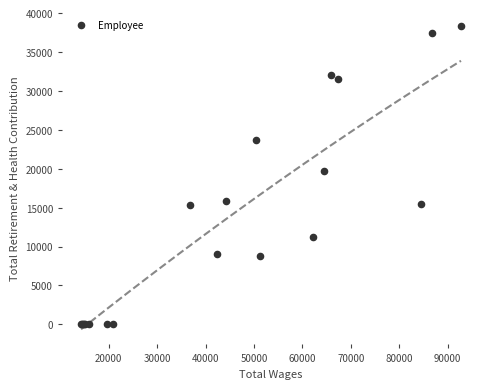

What Y value in the scatter plot is closest to 19145?

19656